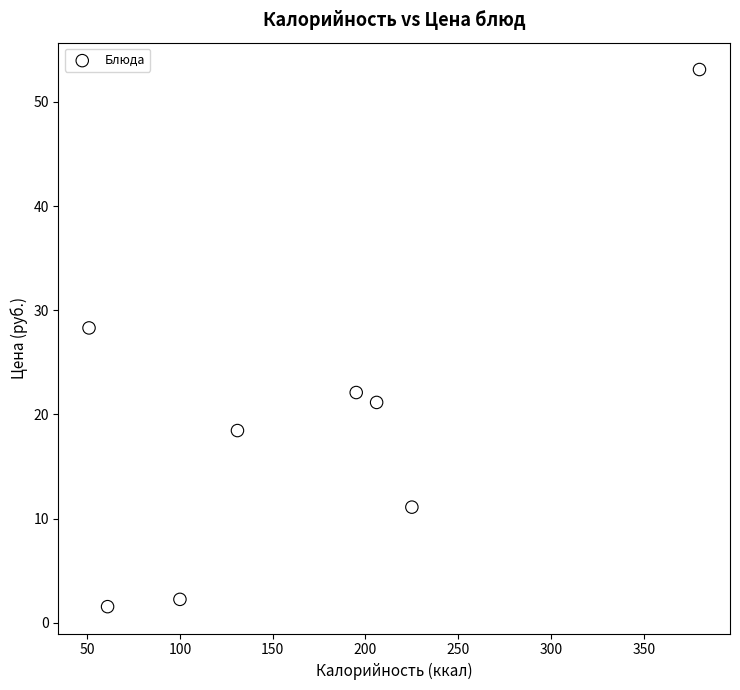

What is the average Y value?

19.8